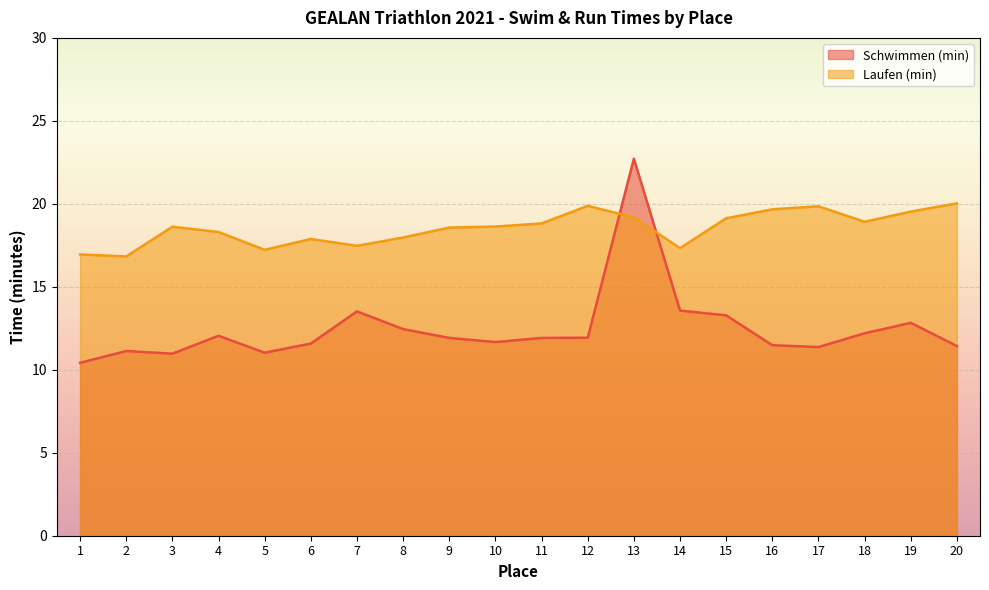

Is the value of Laufen (min) at 5 greater than the value of Schwimmen (min) at 4?

Yes